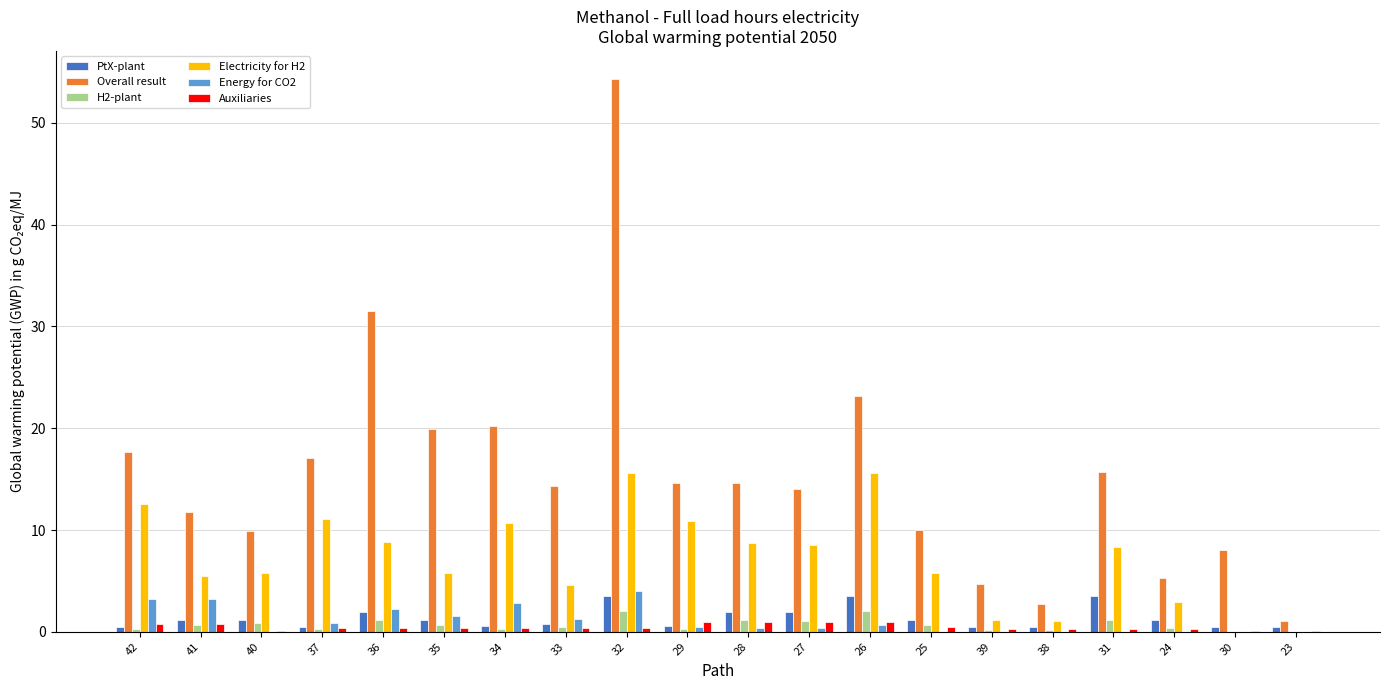

The value of Overall result at 24 is 5.3. True or false?

True